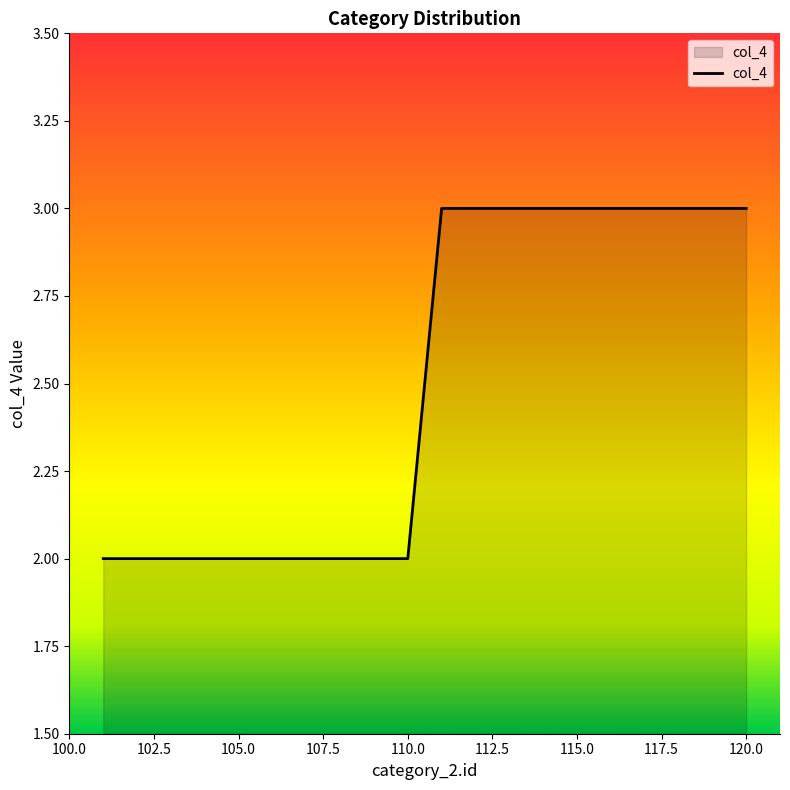

What is the maximum value shown in the chart?

3